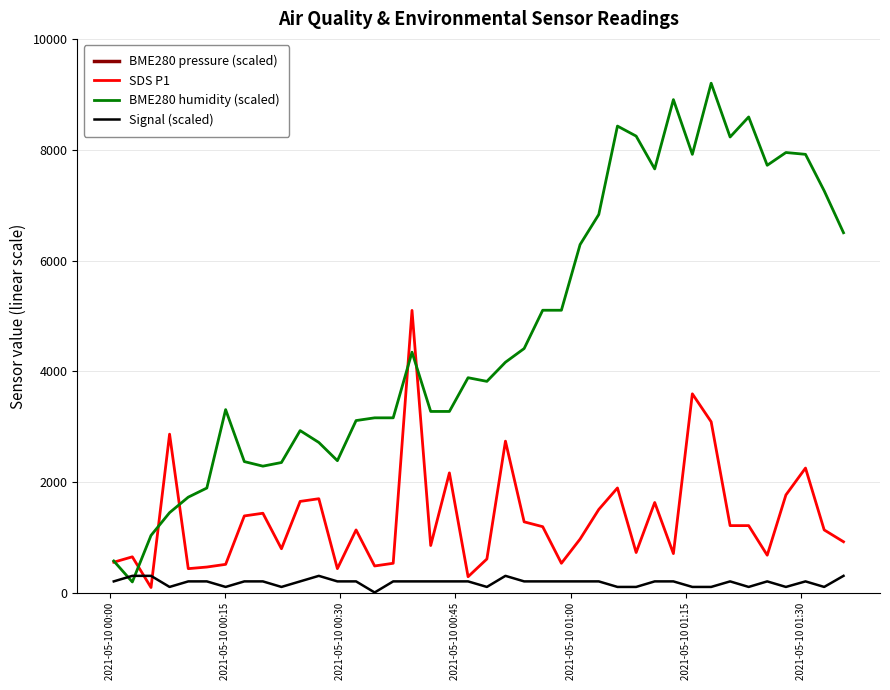

How many data points in BME280 humidity (scaled) are above 4165?

20